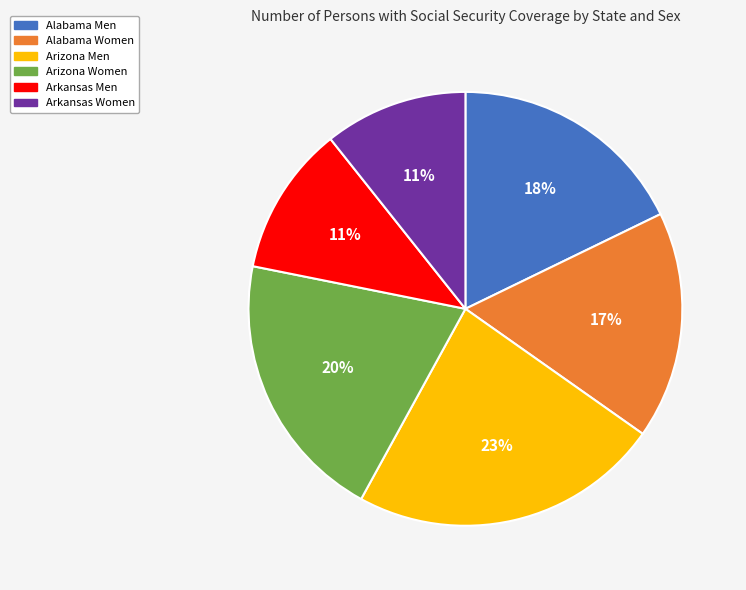

Which category has the biggest portion of the pie?

Arizona Men